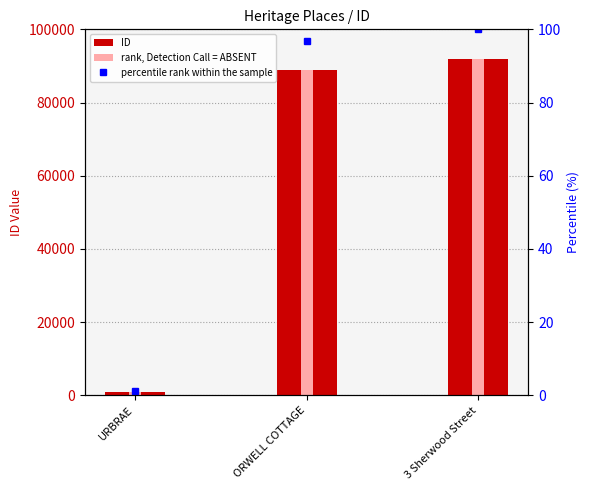

What is the sum of all percentile rank within the sample values?

198.0